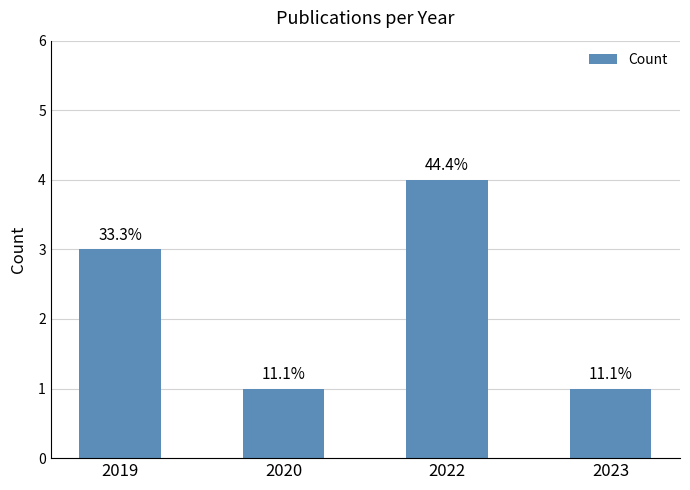

Rank the categories by value from highest to lowest.

2022, 2019, 2020, 2023